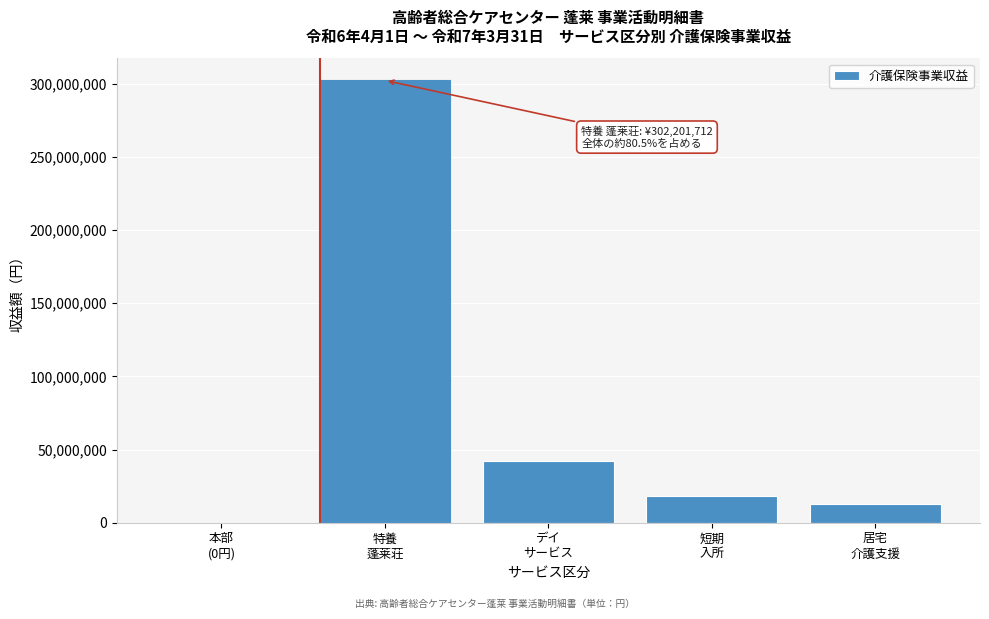

What is the maximum value shown in the chart?

302201712